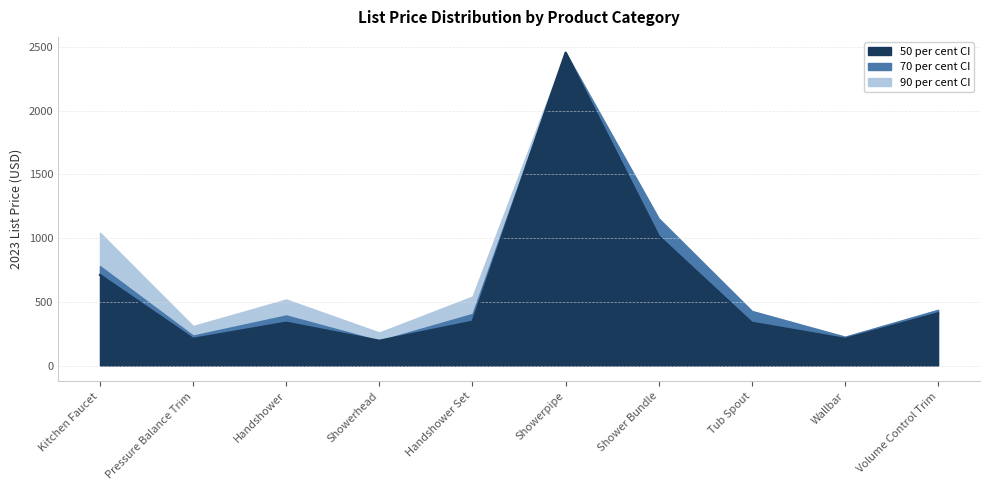

What is the label of the 6th point from the left?

Showerpipe